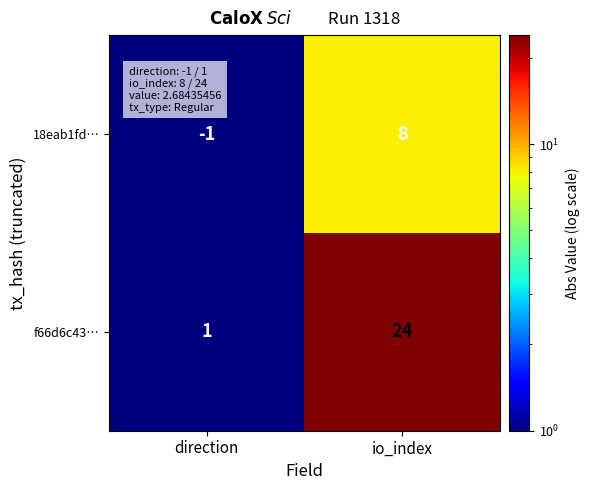

What is the difference between the maximum and minimum values in the 18eab1fd… series?

9